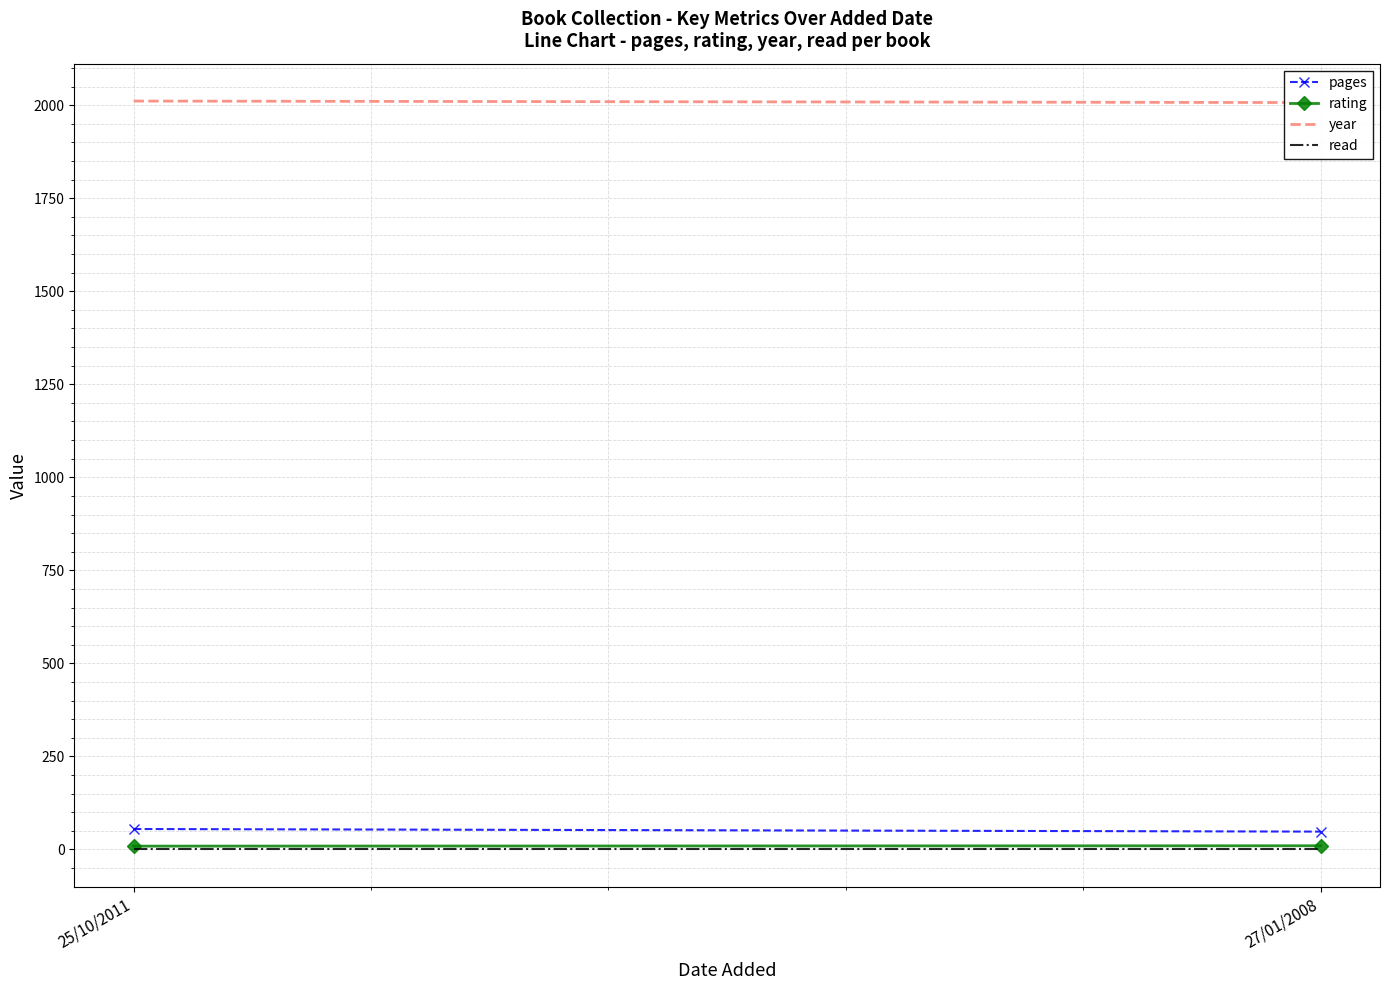

Reading left to right, transcribe all the data shown in this chart.

pages: 25/10/2011=55	27/01/2008=48
rating: 25/10/2011=9	27/01/2008=10
year: 25/10/2011=2011	27/01/2008=2007
read: 25/10/2011=1	27/01/2008=1